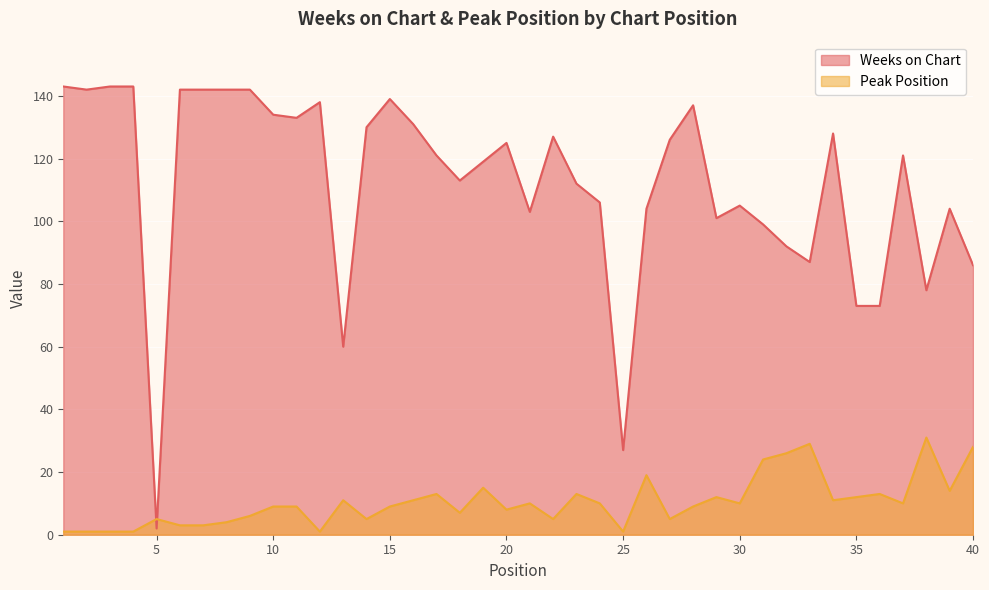

Rank the series at 2 from highest to lowest value.

Weeks on Chart, Peak Position